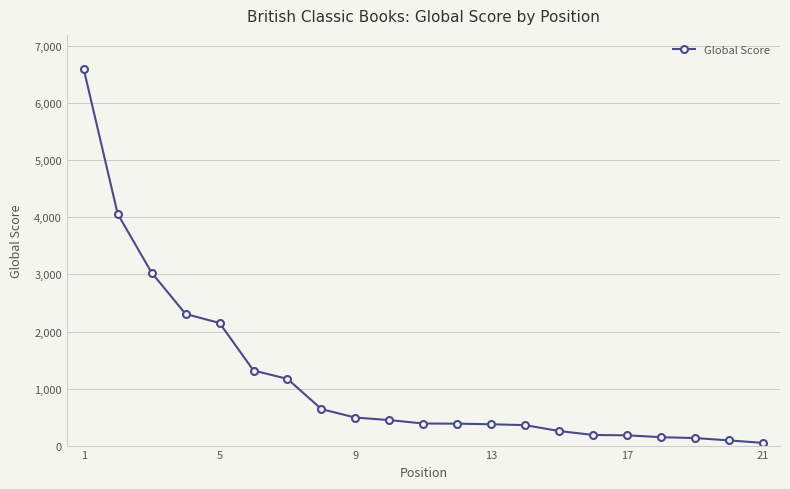

What is the maximum value shown in the chart?

6603